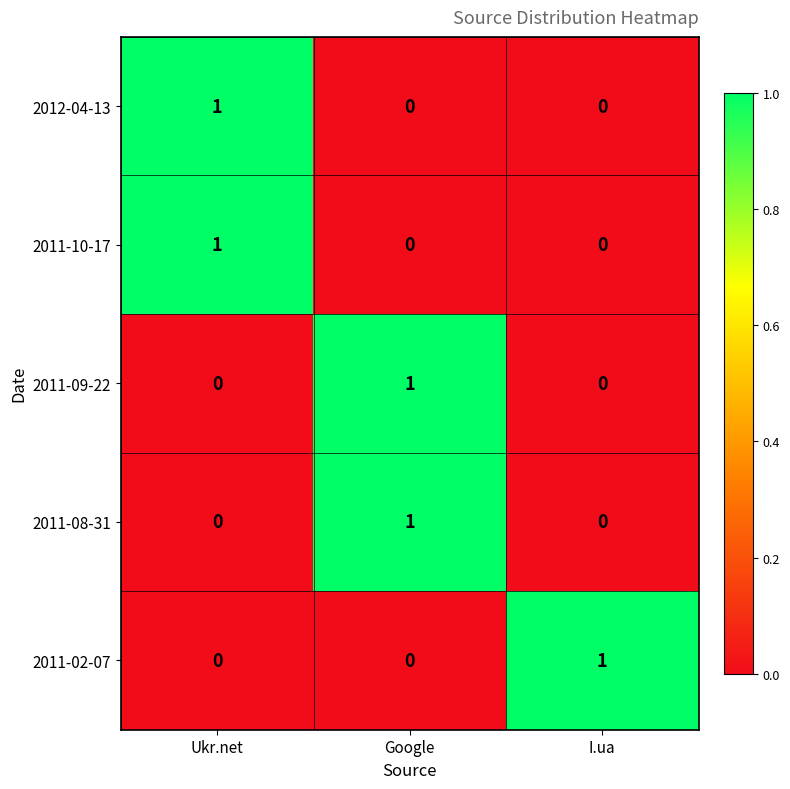

Count the 2011-10-17 values in the range 0 to 1.

3